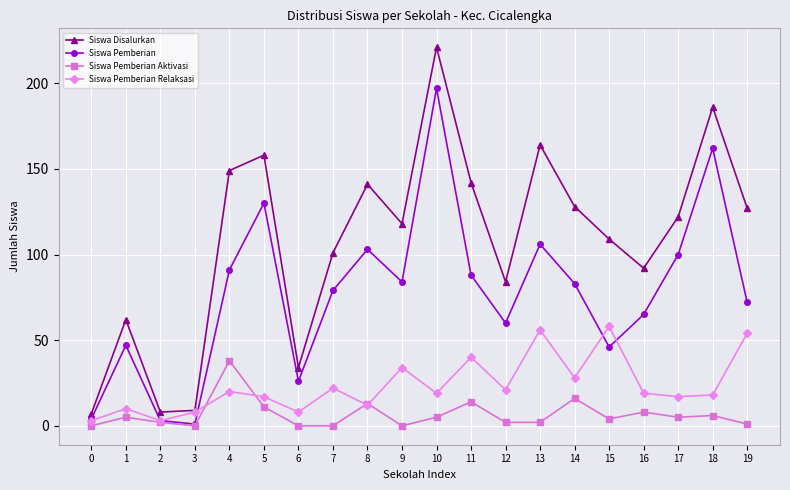

In Siswa Disalurkan, how many points are higher than both neighbors (excluding endpoints)?

6